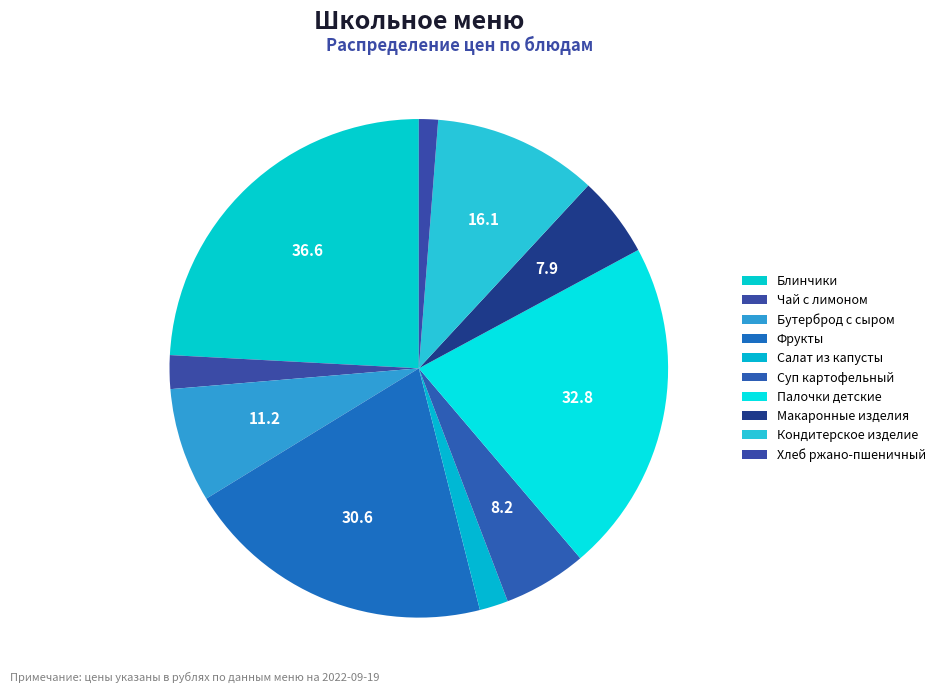

How many slices are in this pie chart?

10